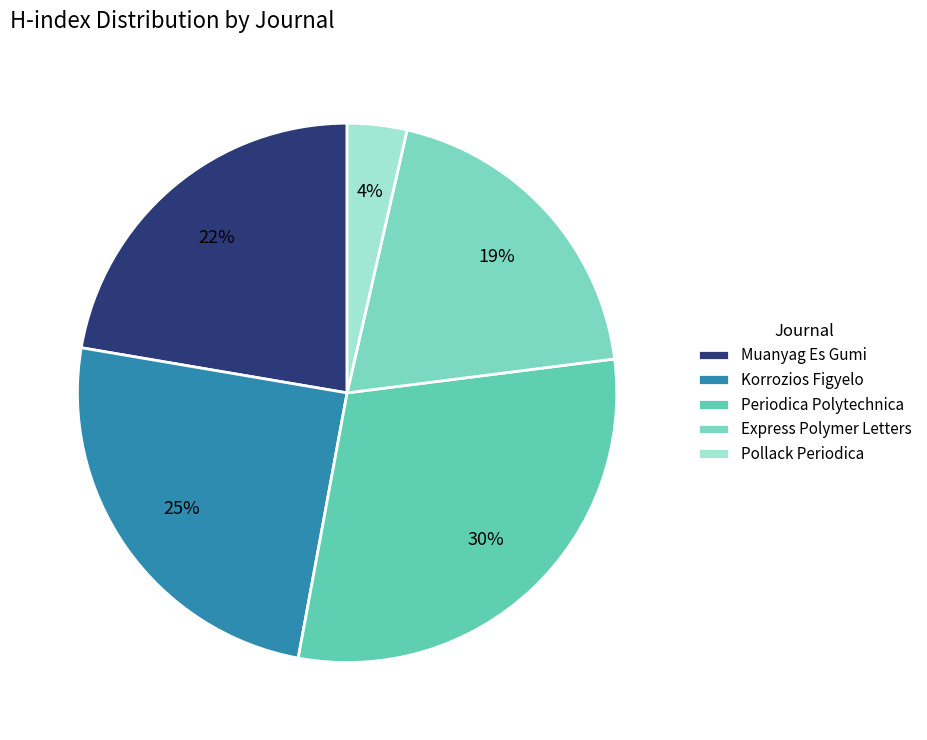

How many slices are in this pie chart?

5